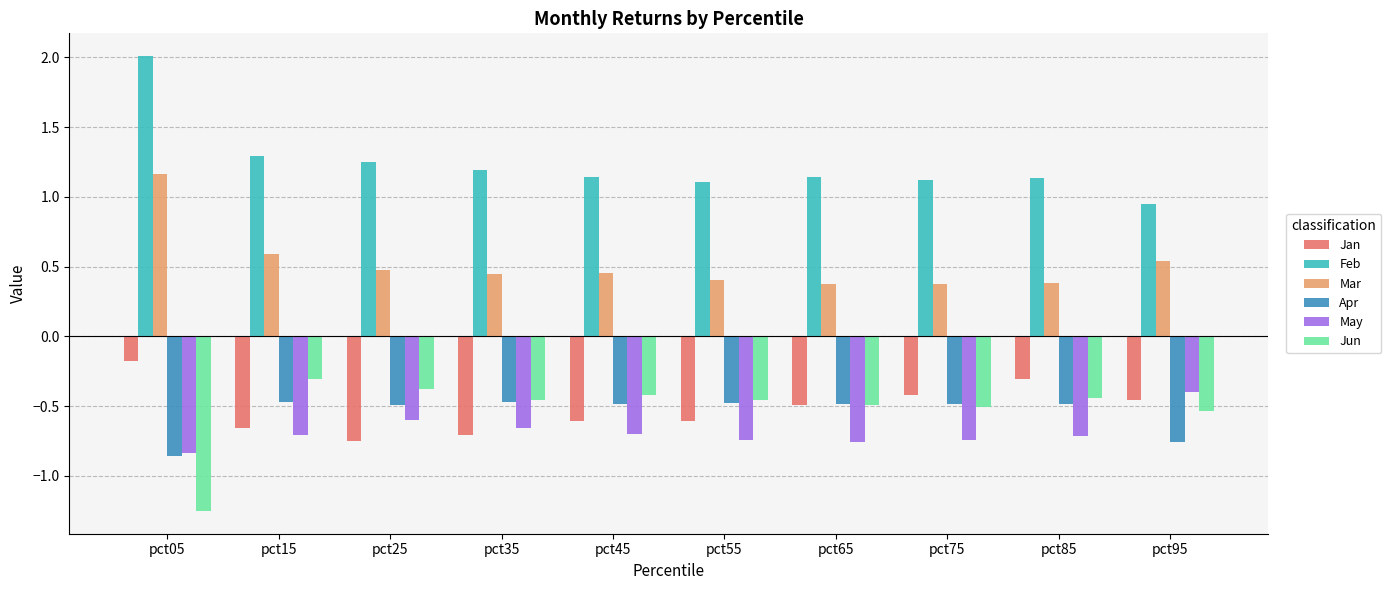

At how many categories does at least one series exceed 0?

10